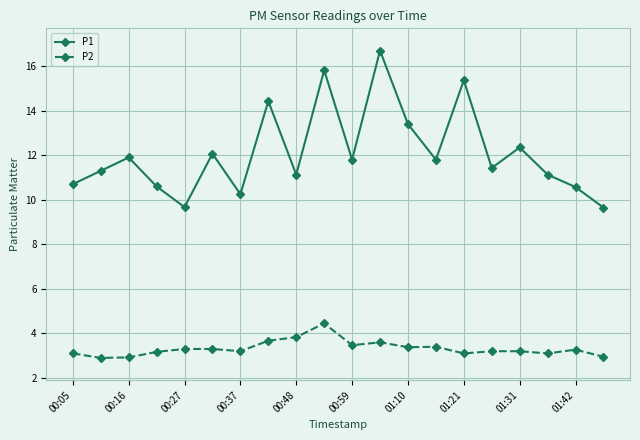

True or false: P2 has more than 0 points higher than both neighbors.

True